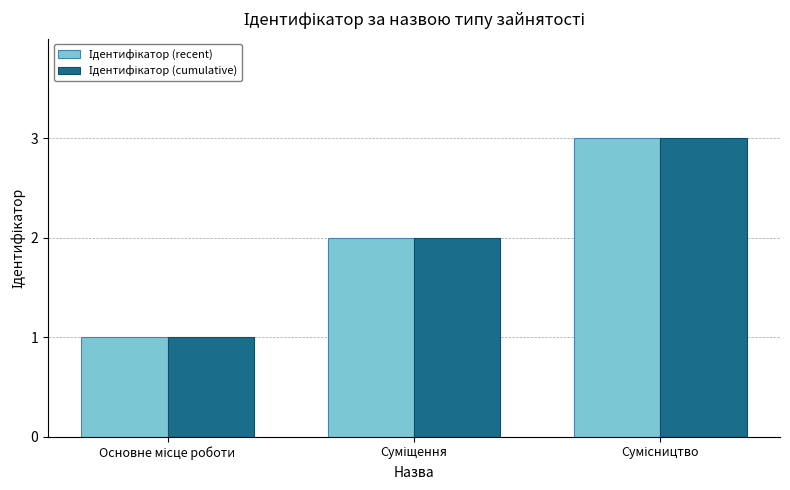

What is the greatest value displayed?

3